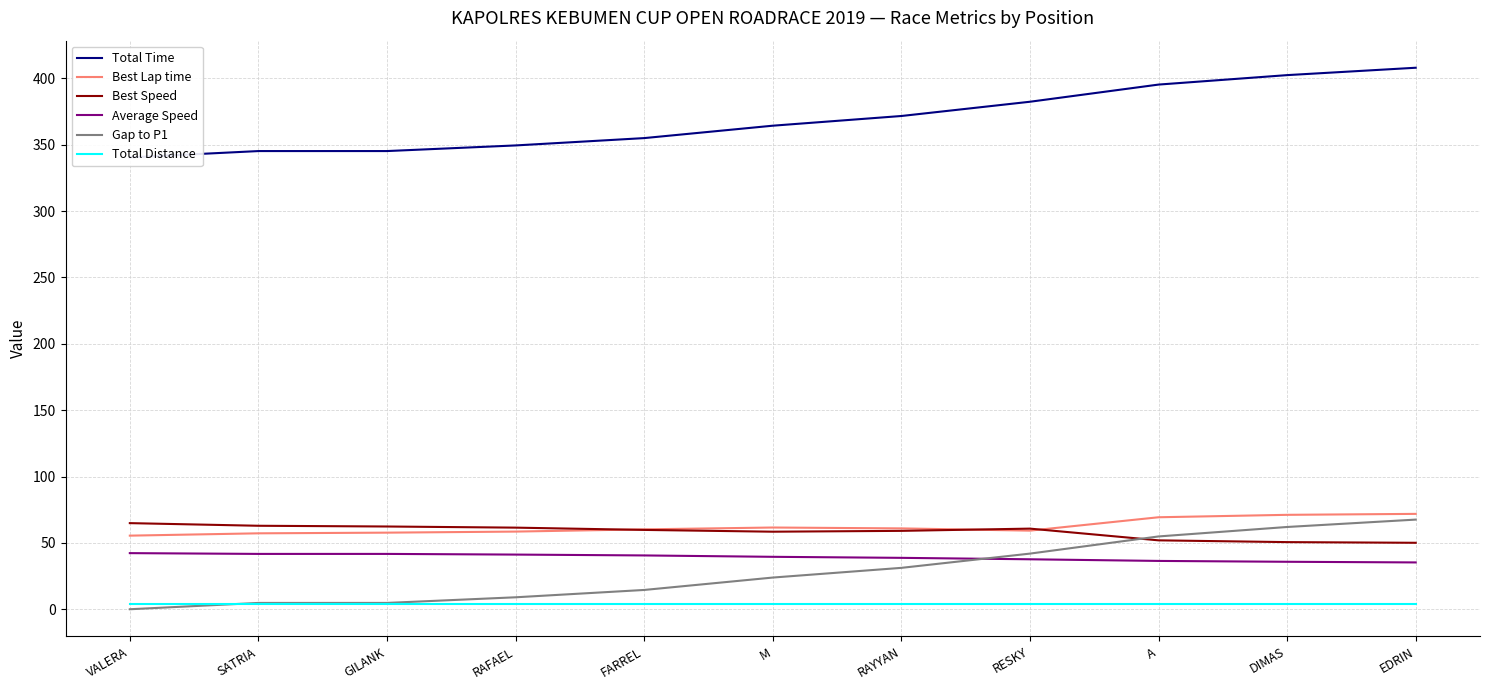

True or false: Best Lap time has more than 0 points higher than both neighbors.

True